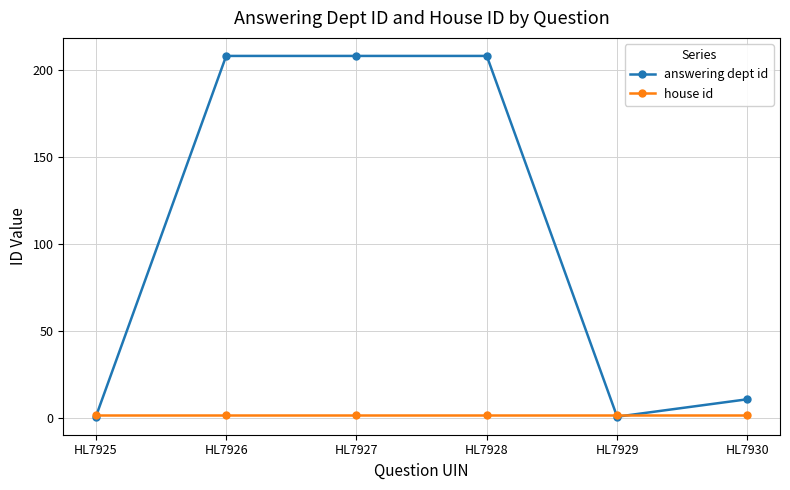

Which series has the largest total across all categories?

answering dept id